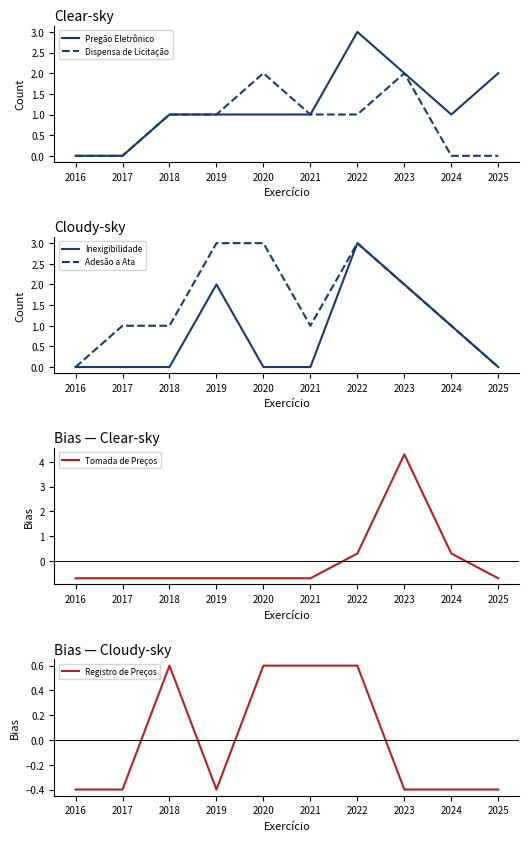

True or false: Adesão a Ata has a value of 3.0 at 2020.

True